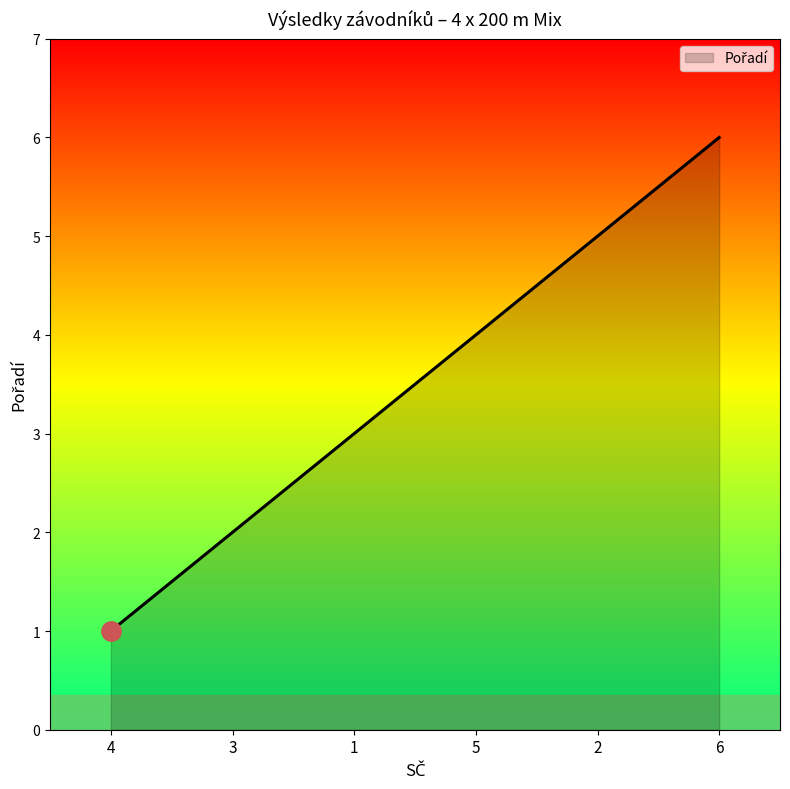

Reading left to right, extract all data points from this chart.

4=1	3=2	1=3	5=4	2=5	6=6